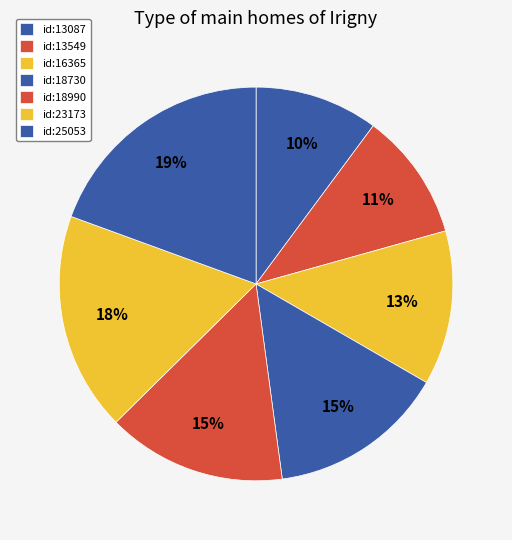

Combined, do id:13549 and id:13087 account for over 50%?

No